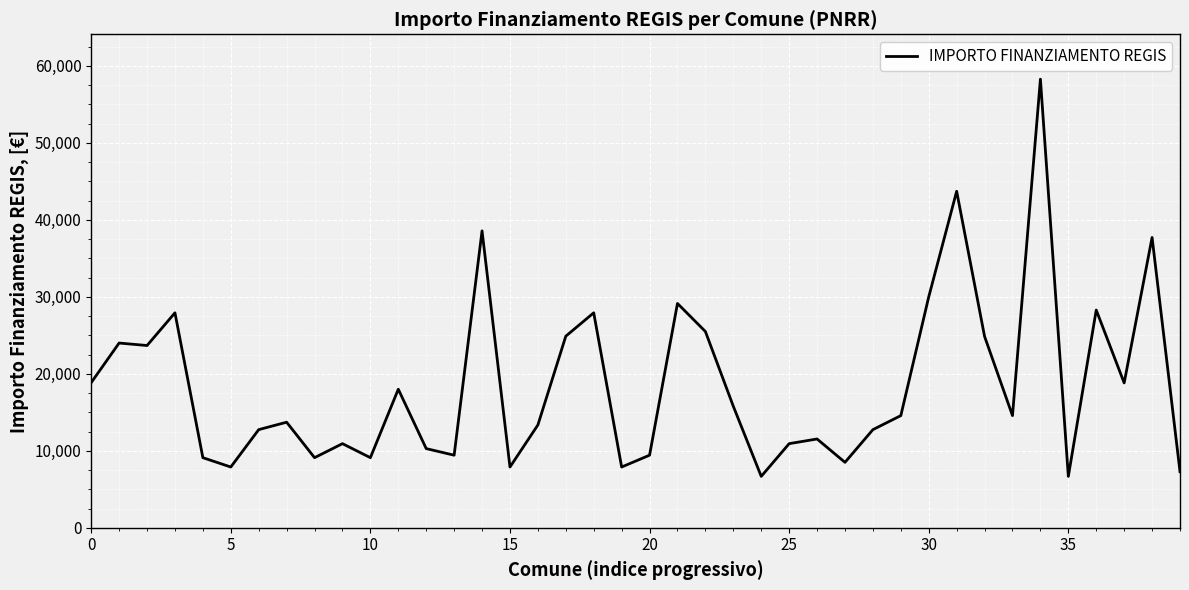

What is the difference between the maximum and minimum values?

51595